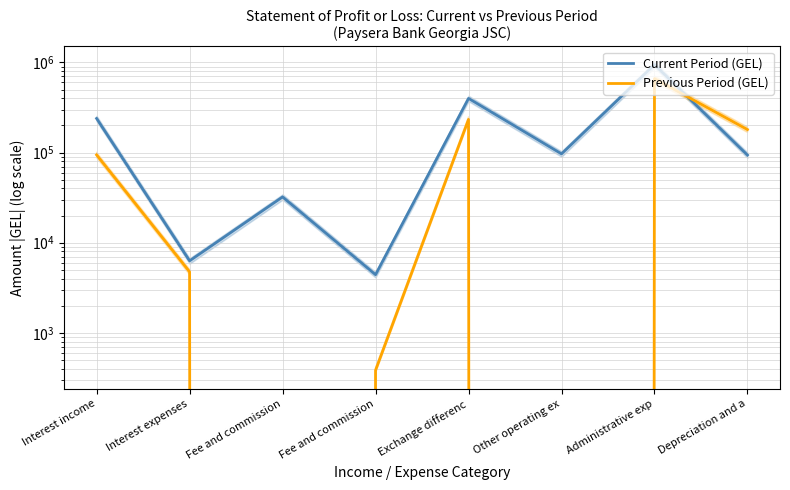

At which label is Current Period (GEL) closest to 474257?

Exchange differenc